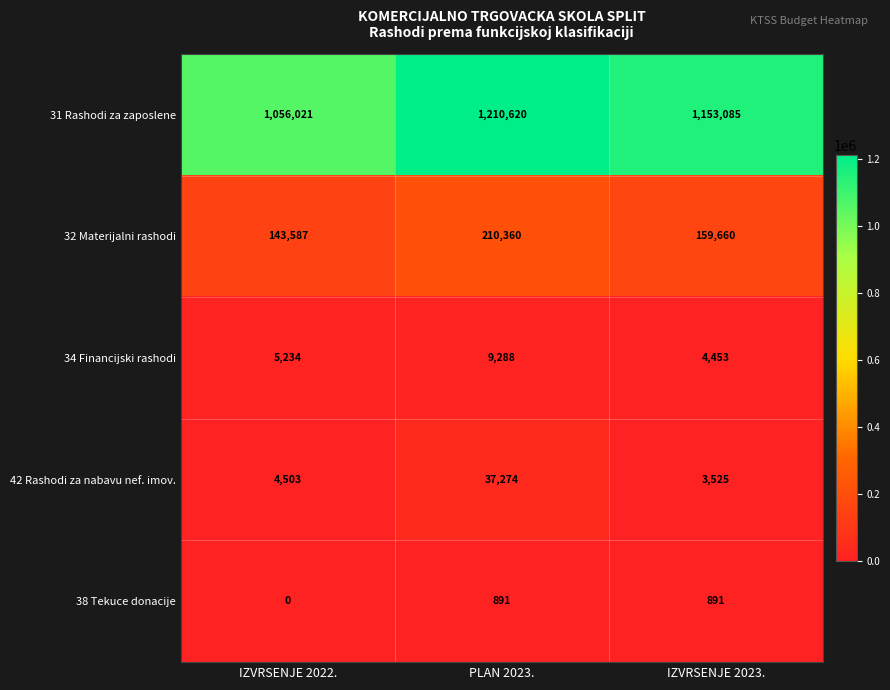

What is the total value across all series at IZVRSENJE 2023.?

1321614